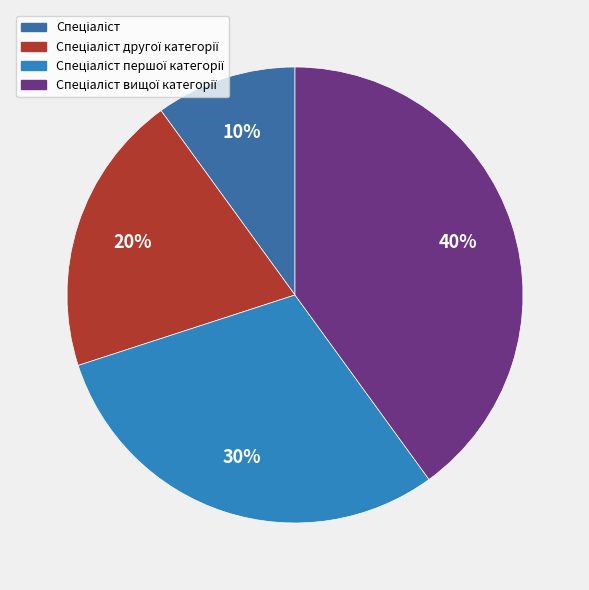

Does Спеціаліст вищої категорії account for over 50% of the chart?

No